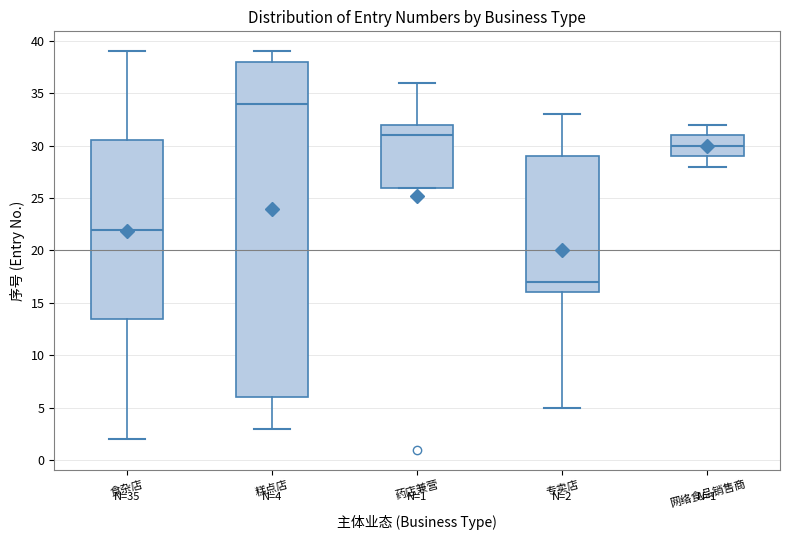

Comparing the boxes themselves (not the whiskers), which one is the tallest?

糕点店